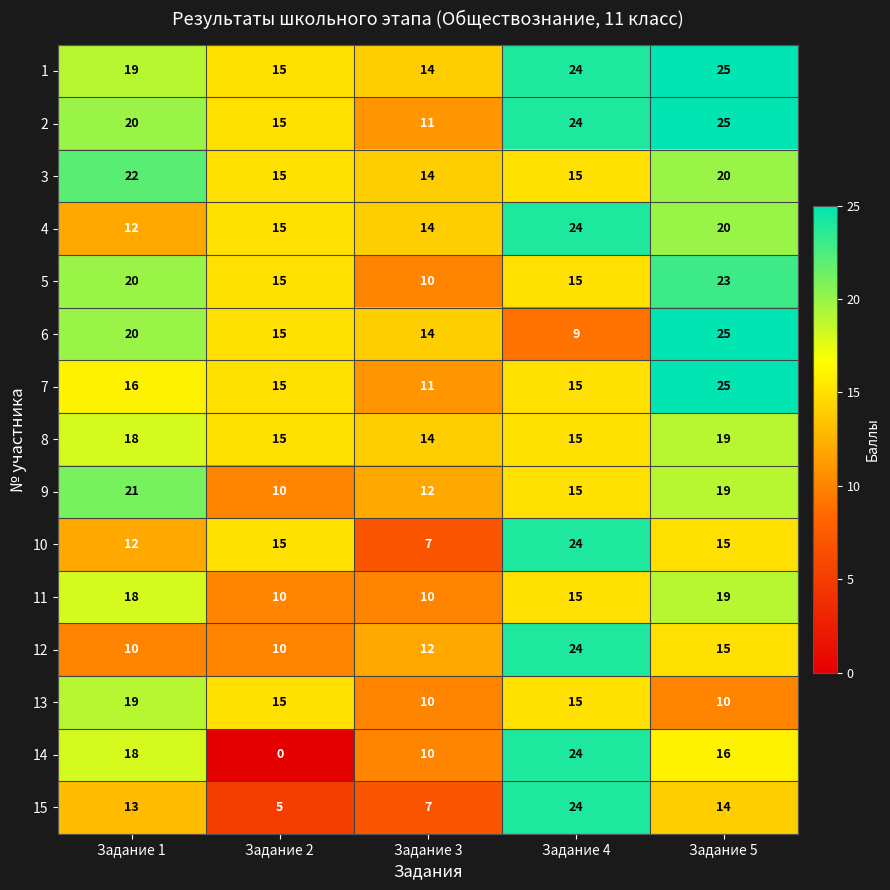

Is it true that 15 equals 14 at Задание 5?

True